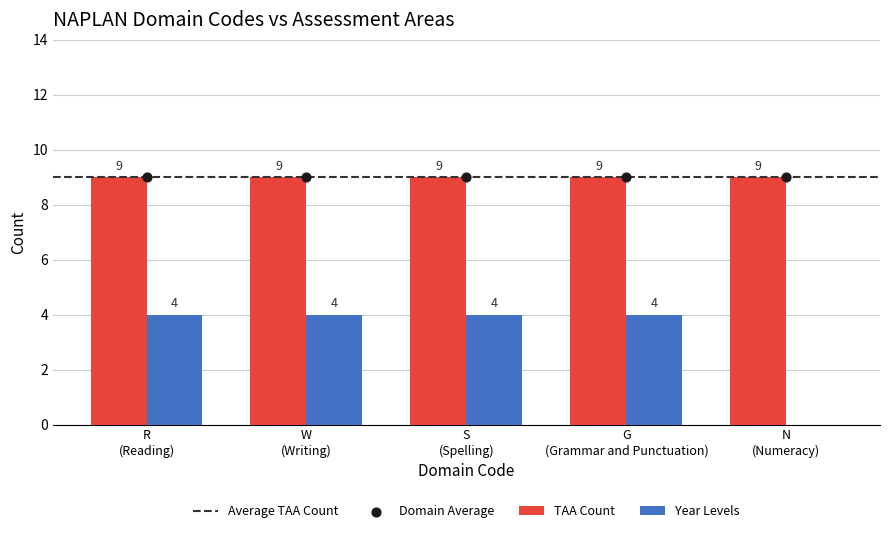

What is the sum of all Year Levels values?

16